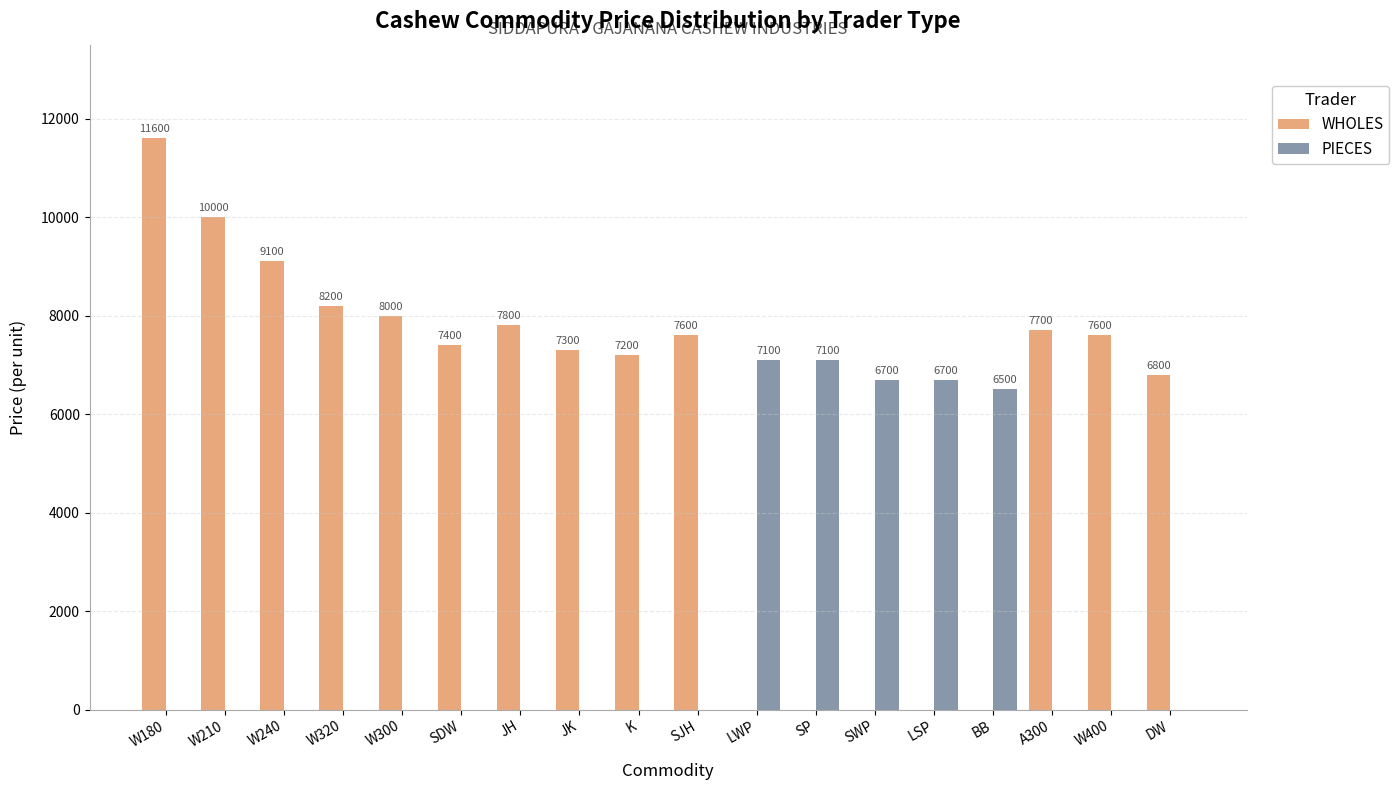

Between W180 and K, which series saw the biggest shift?

WHOLES